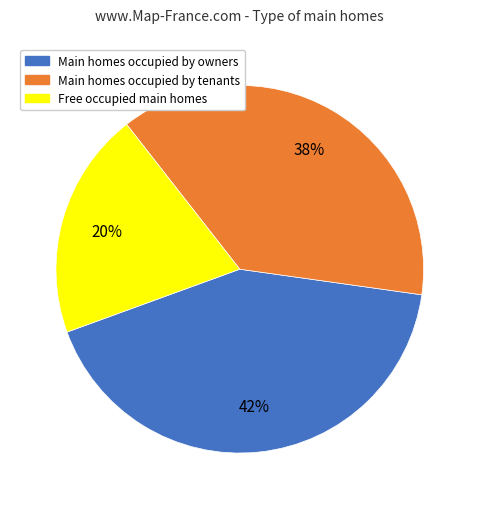

Is there any slice that represents more than half of the pie?

No